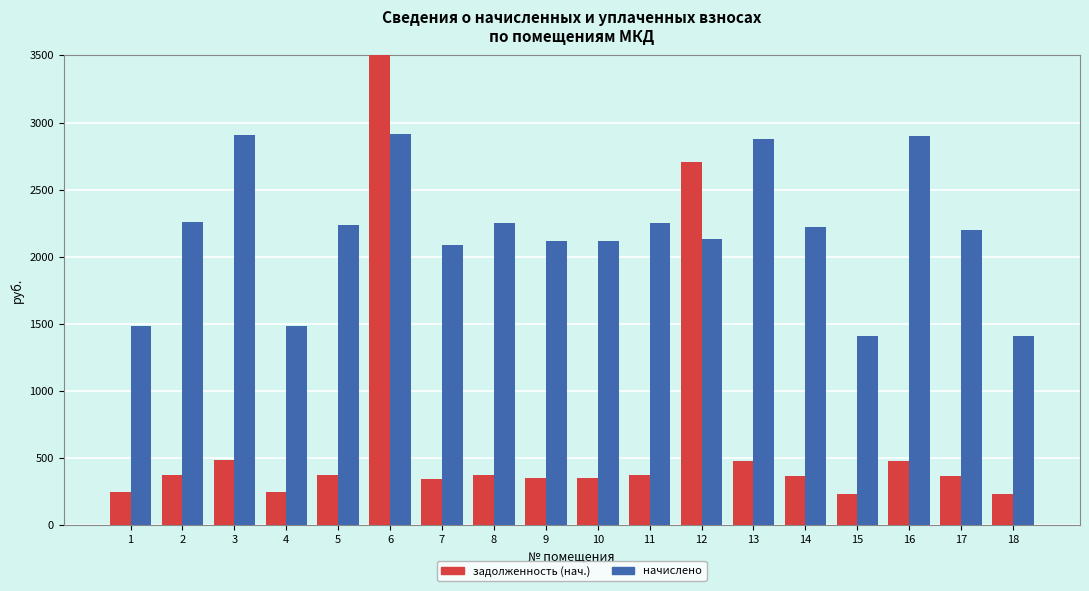

What is the total value across all series at 11?

2630.9